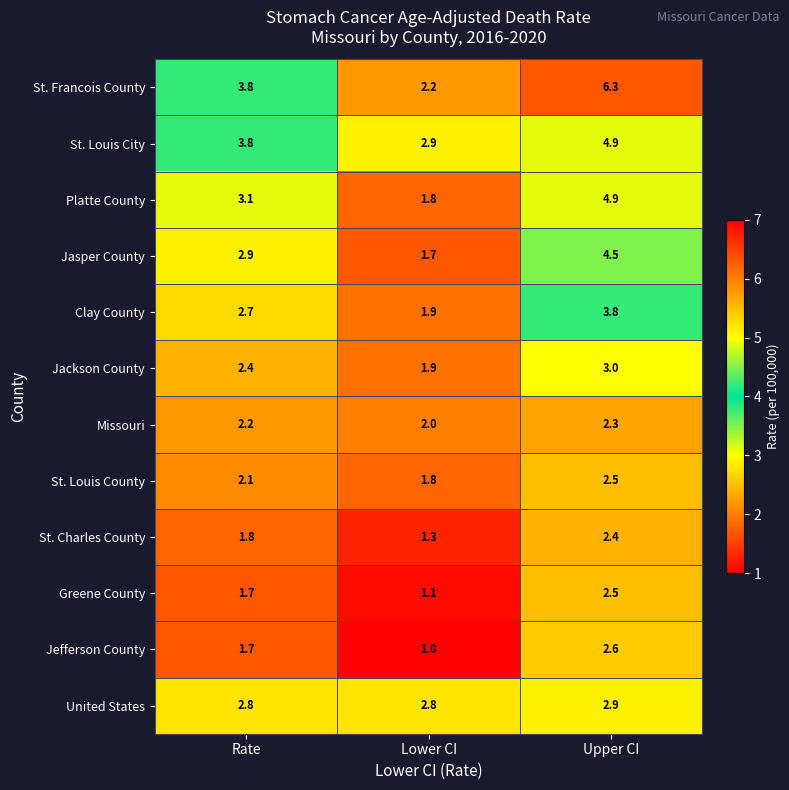

What is the sum of all Jefferson County values?

5.3